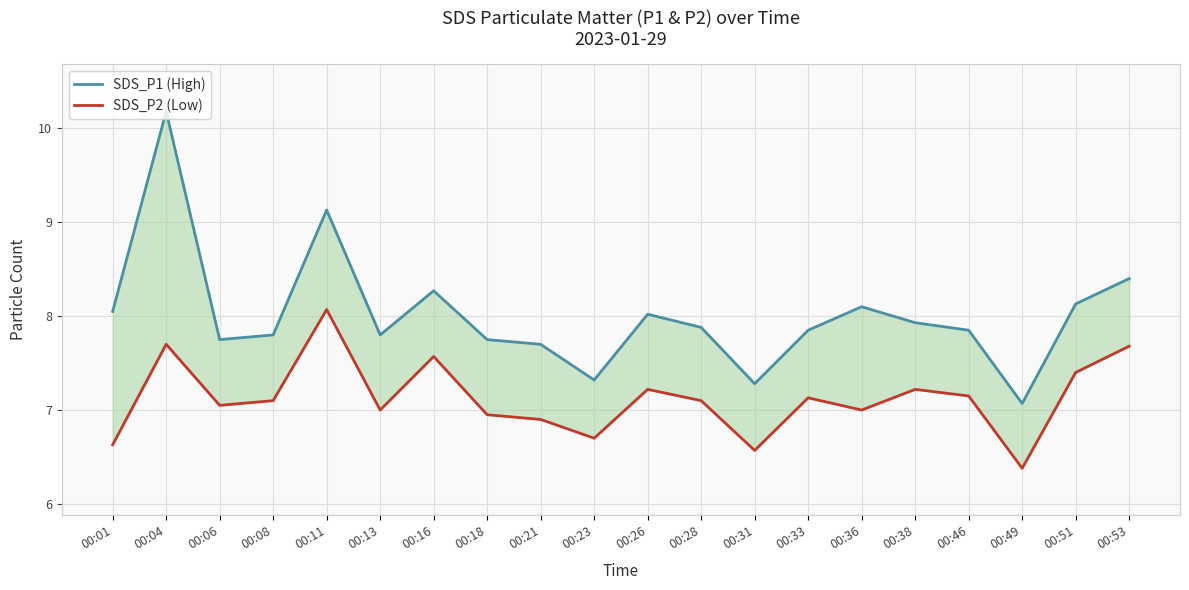

At which category does the chart reach its minimum across all series?

00:49